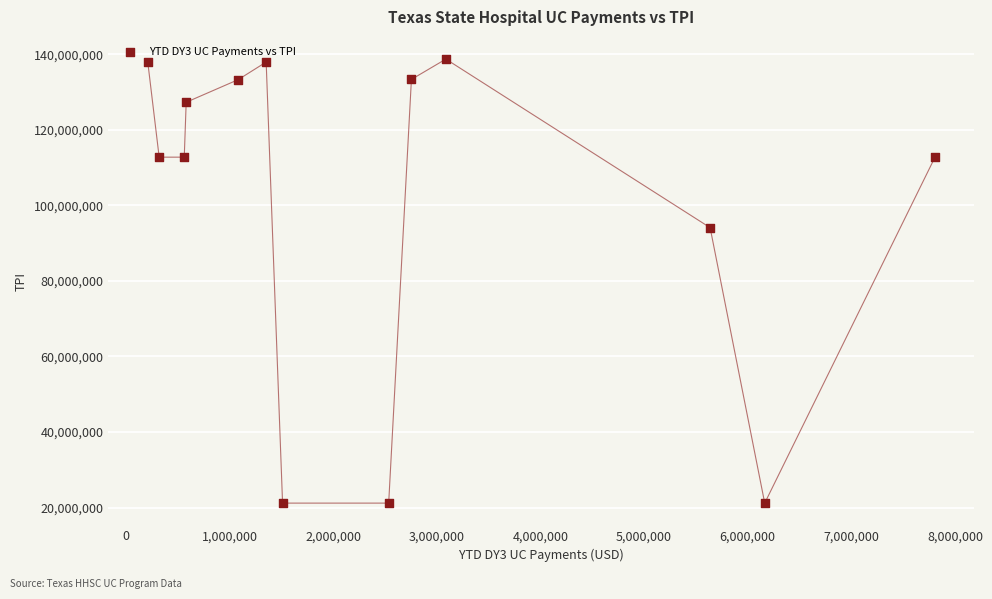

What Y value in the scatter plot is closest to 79950402?

94092602